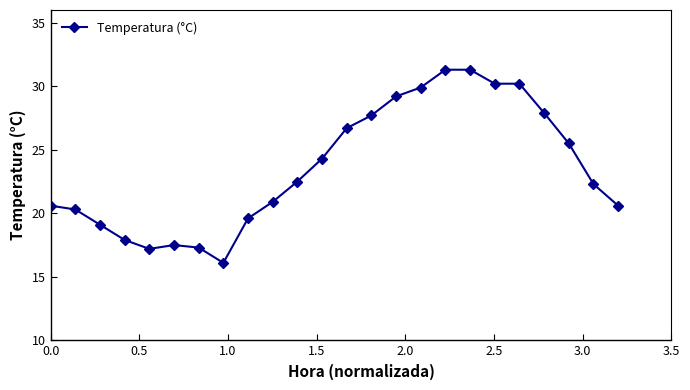

What is the average value?

23.6